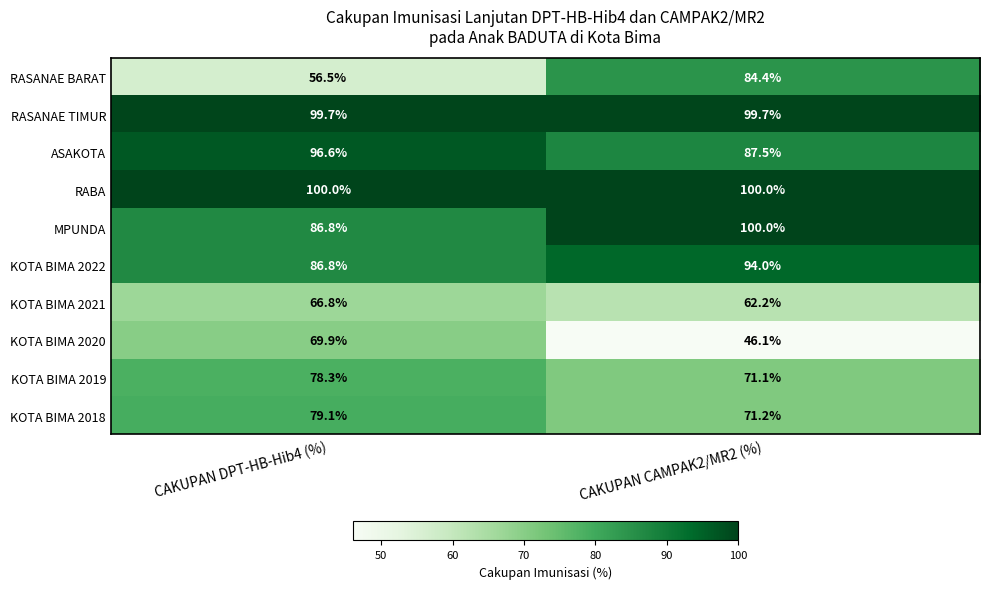

Which series has the widest spread of values?

RASANAE BARAT